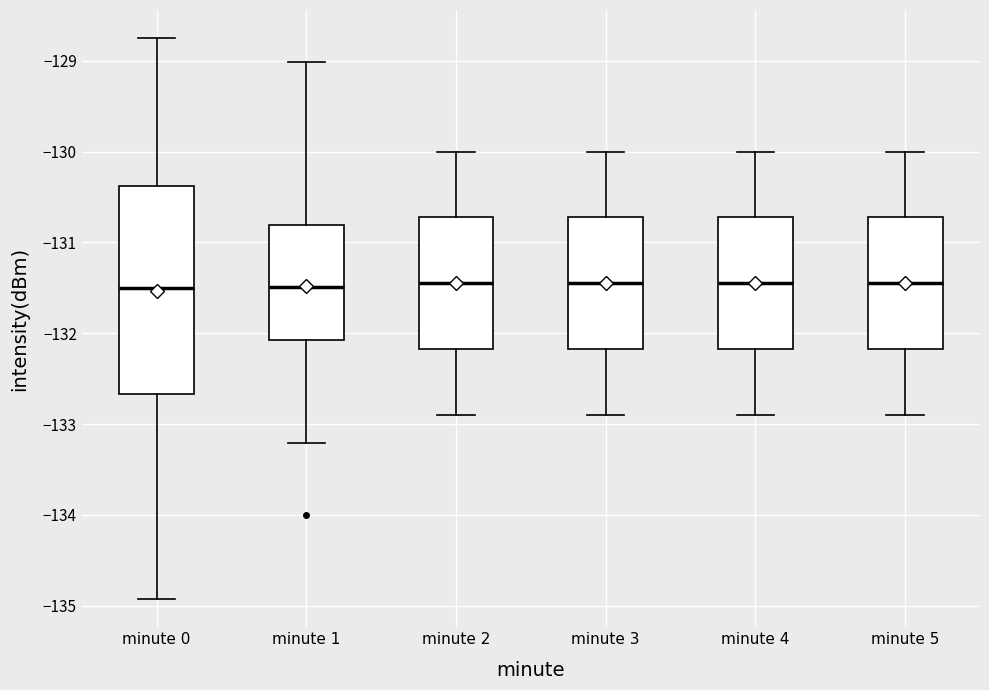

Where does the upper whisker of the box for minute 5 end on the y-axis? The values are not printed on the chart, so give them approximately, as read against the axis.

-130.0